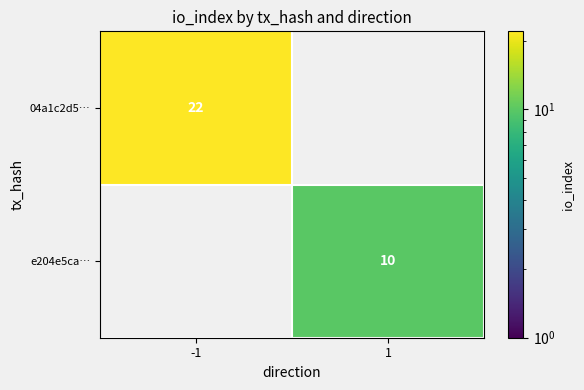

The 04a1c2d5… series shows 37.8 at -1. True or false?

False